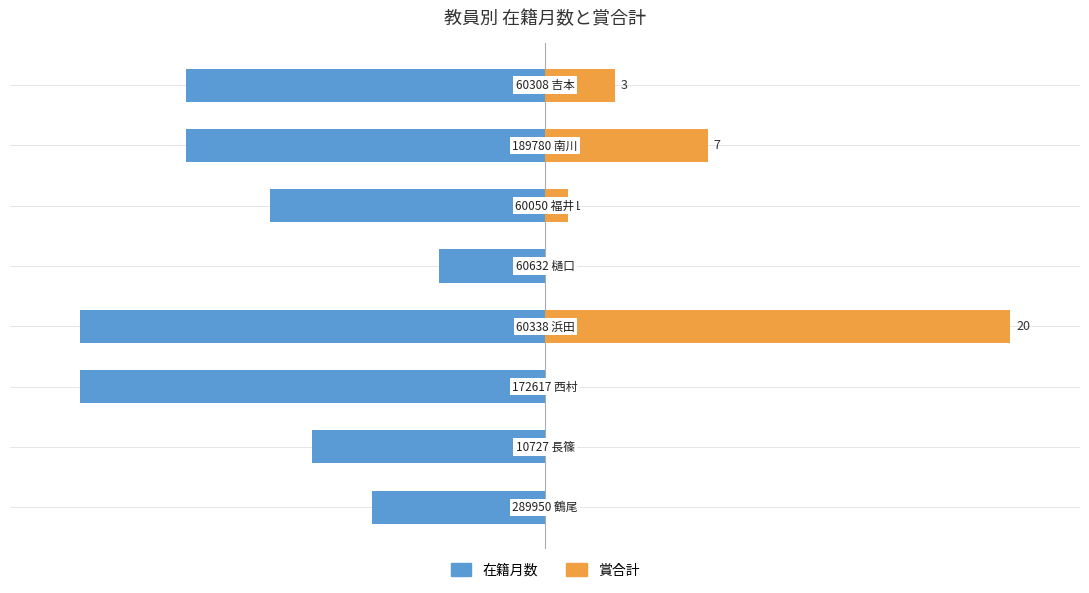

Count the number of categories in the chart.

8